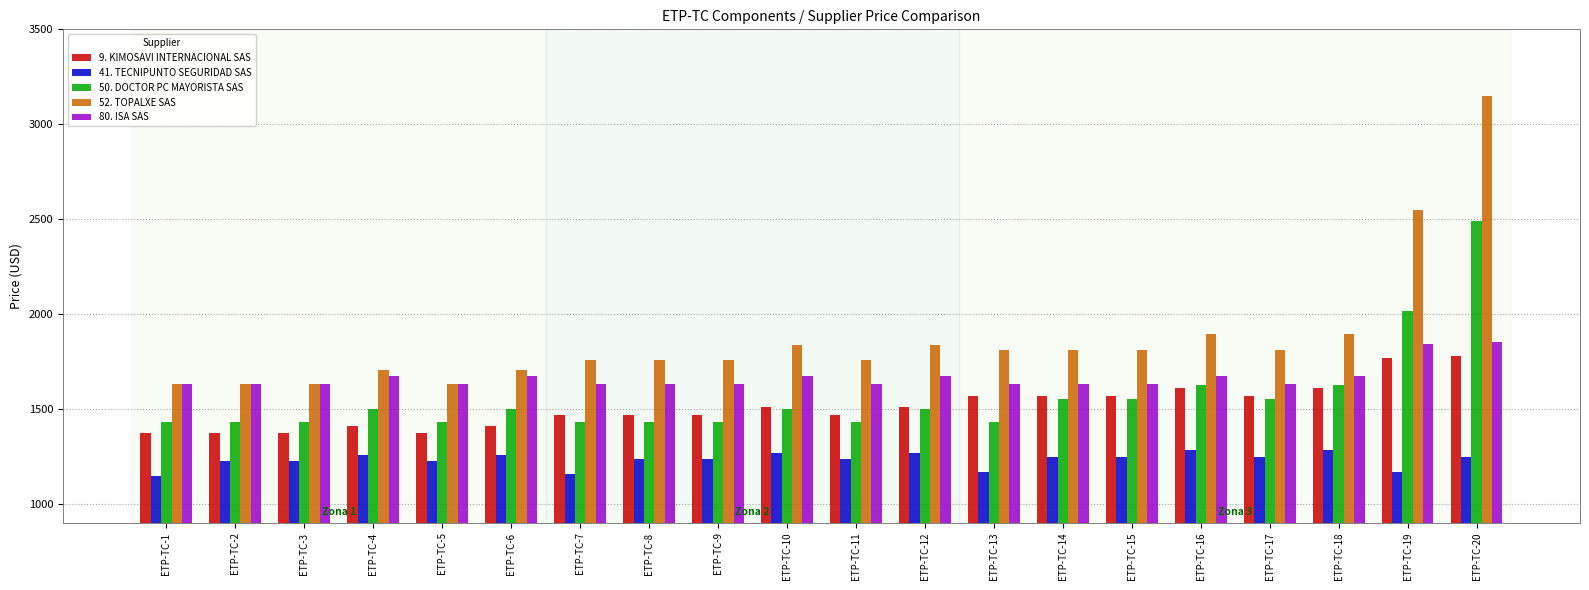

Count the number of categories in the chart.

20